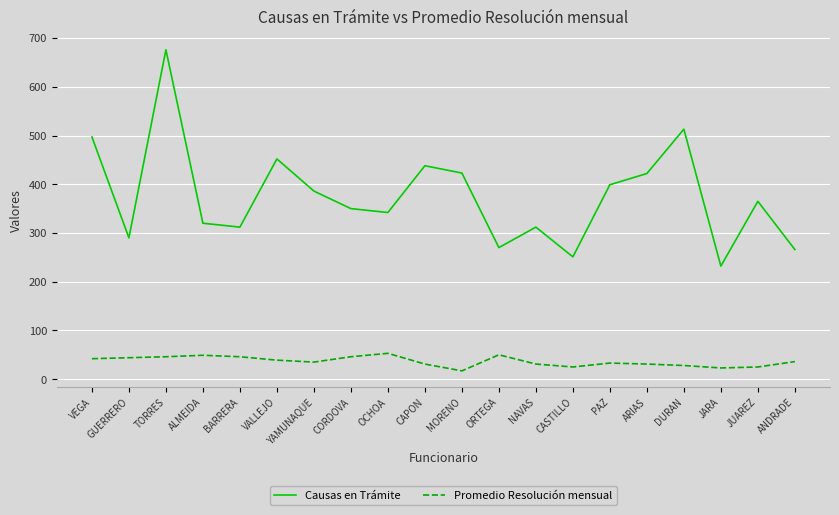

Is the value of Promedio Resolución mensual at CASTILLO greater than the value of Causas en Trámite at ARIAS?

No